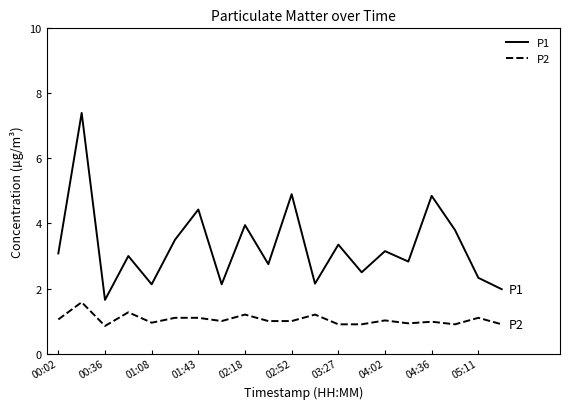

Which series has the largest total across all categories?

P1